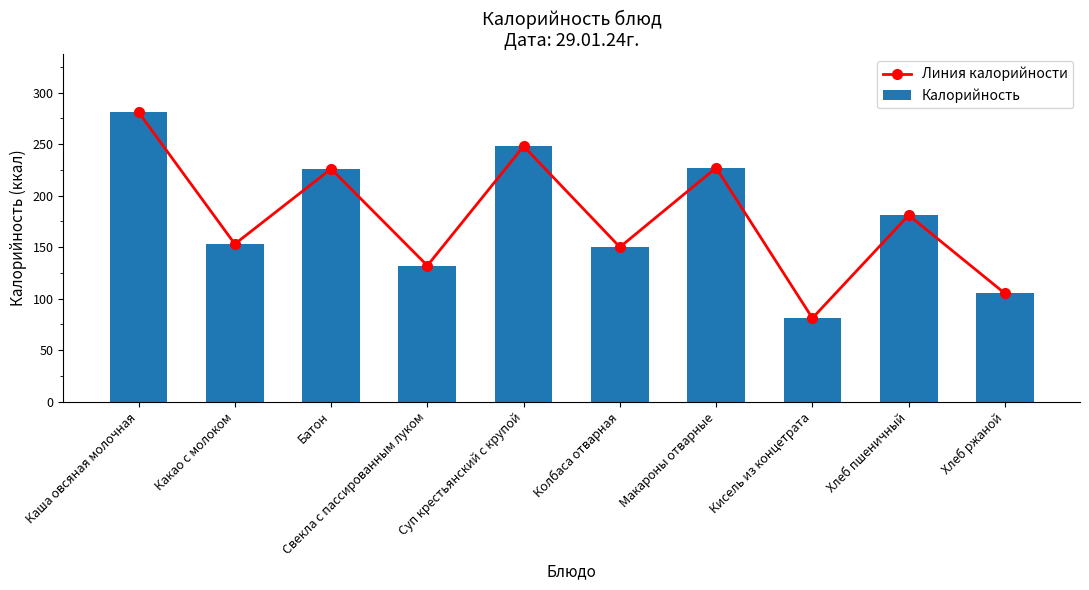

What value does the Калорийность series have at Хлеб пшеничный, to the nearest 5?

180